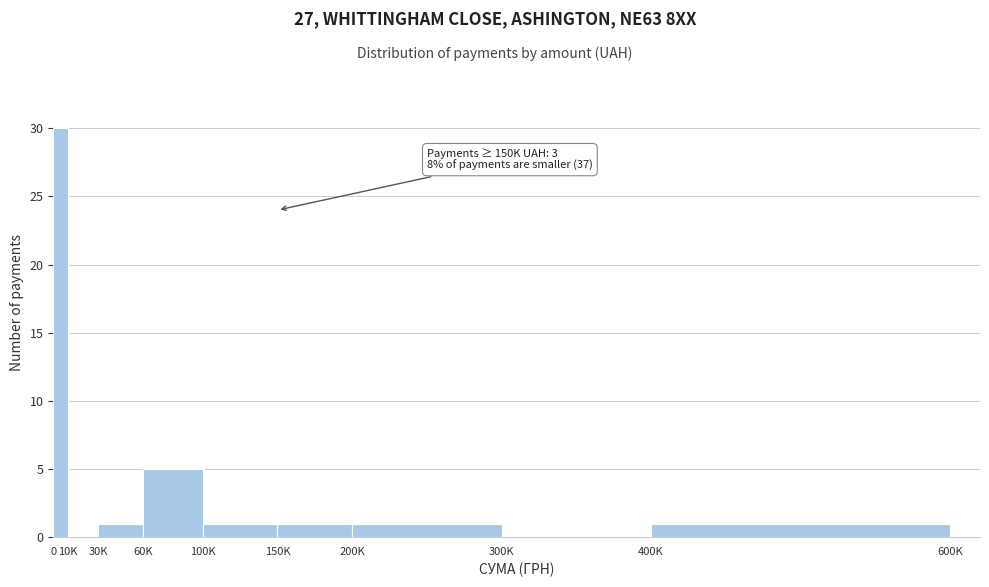

Reading right to left, what are all the values shown in this chart?

400K=1	300K=0	200K=1	150K=1	100K=1	60K=5	30K=1	10K=0	0=30